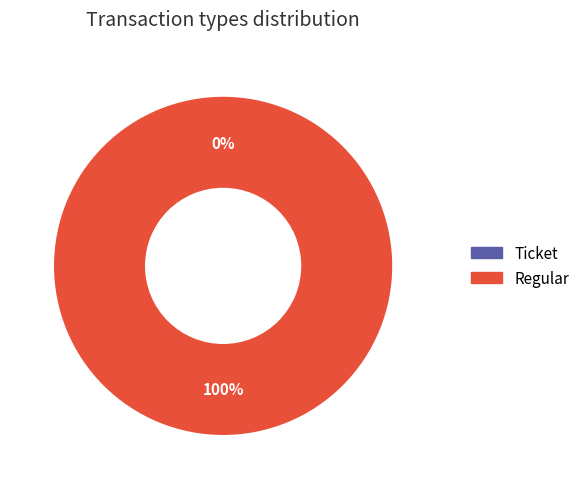

What is the majority slice?

Regular